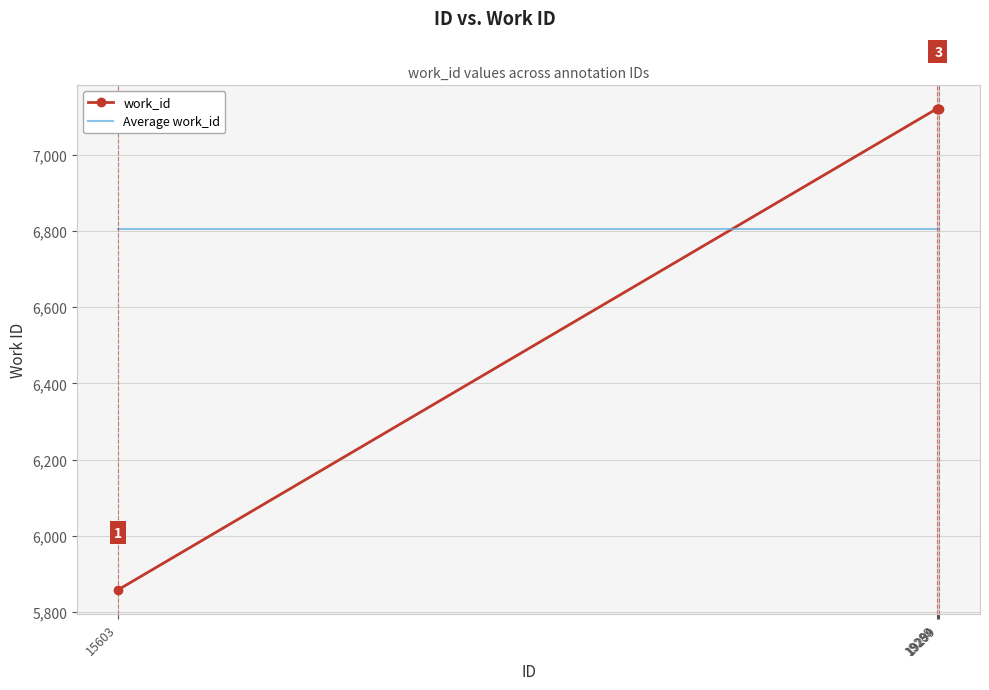

The value of Average work_id at 19289 is 9824.5. True or false?

False